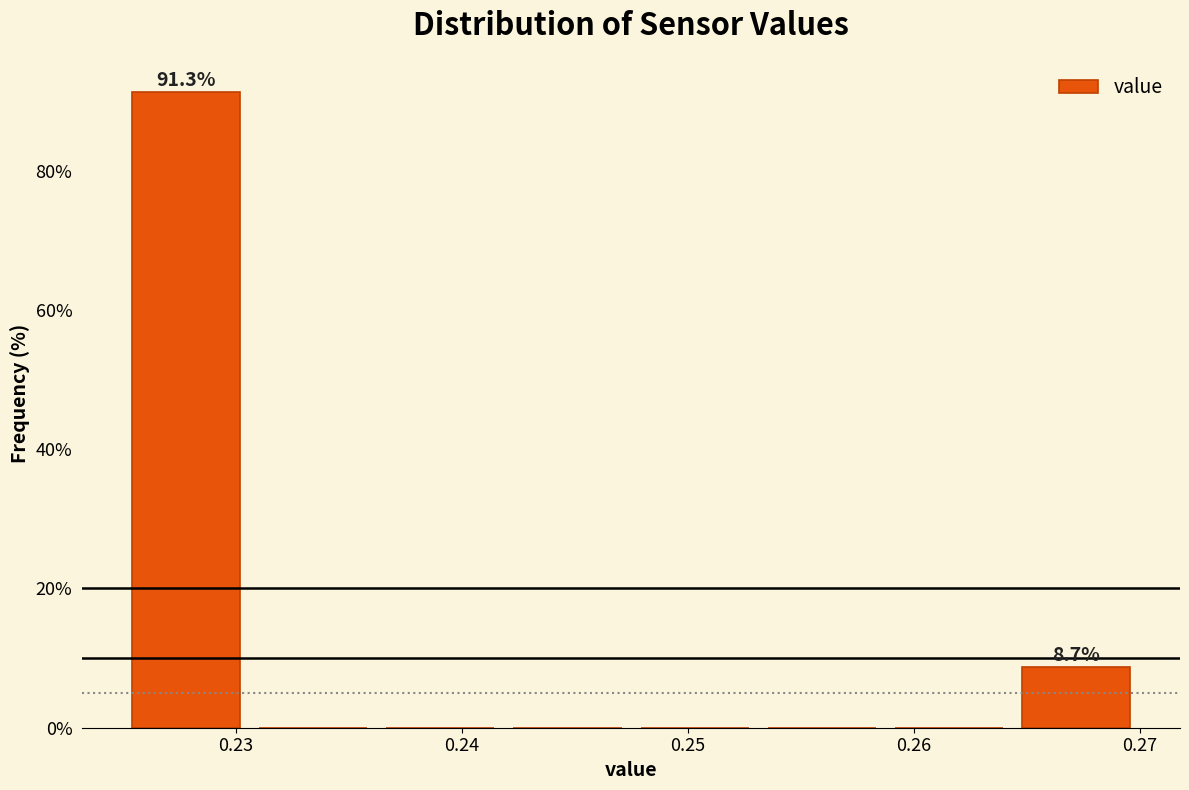

Over which range of the x-axis is the bar tallest?

0.225 to 0.231